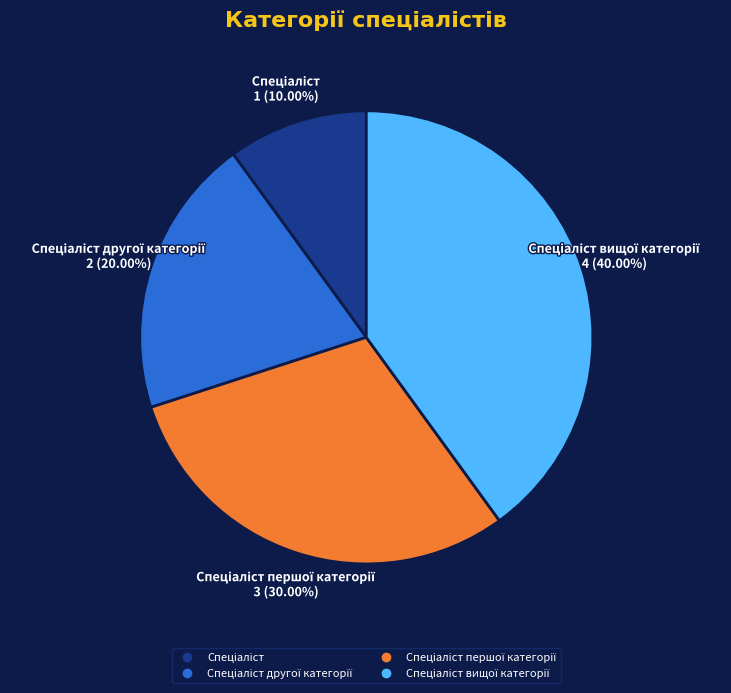

Is there a majority slice in this chart?

No